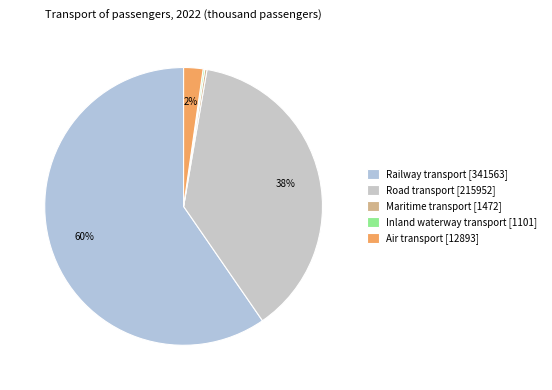

Which has a higher value, Railway transport or Road transport?

Railway transport